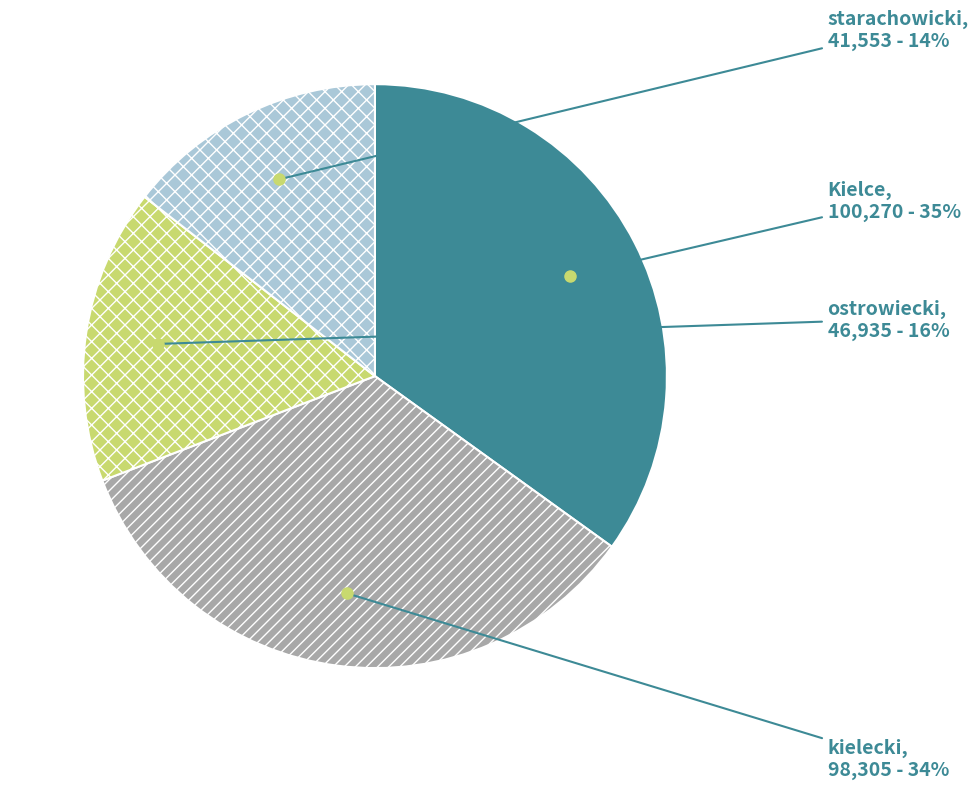

Rank the categories by value from highest to lowest.

Kielce, kielecki, ostrowiecki, starachowicki